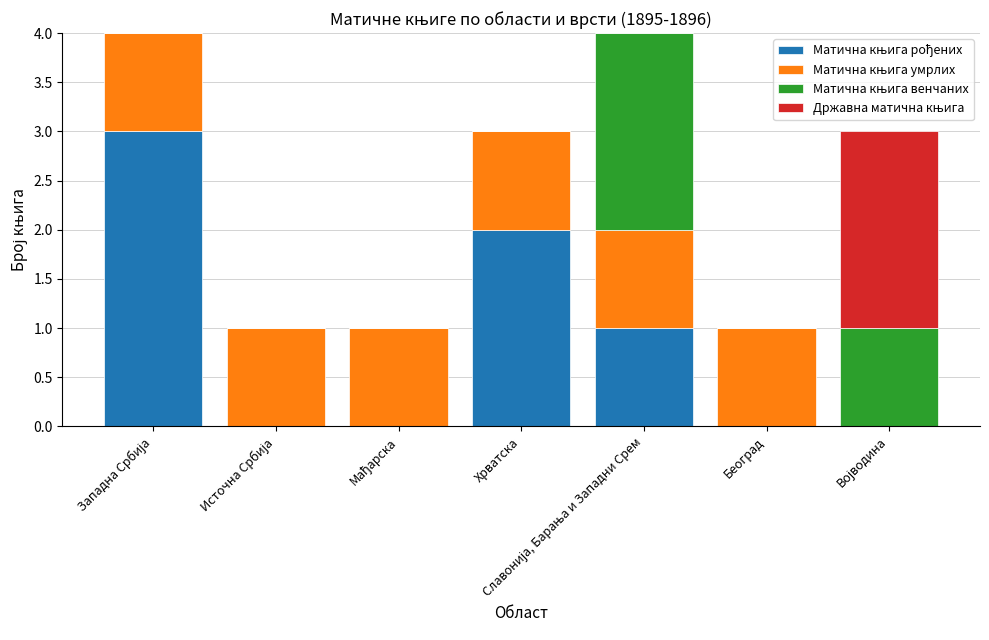

What is the total value across all series at Хрватска?

3